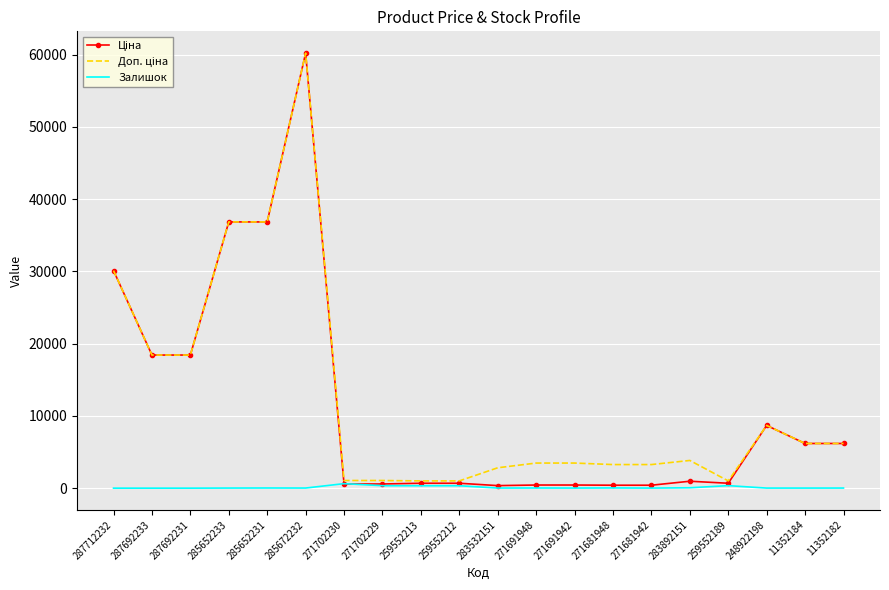

The Залишок series shows 11.0 at 248922198. True or false?

True